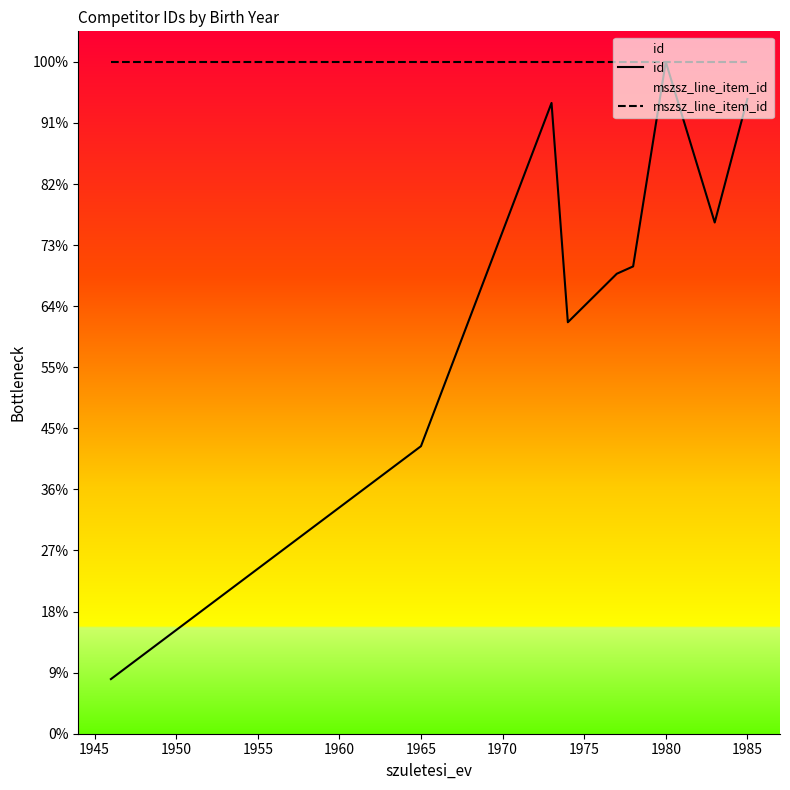

What is the sum of all id values?

676107.8